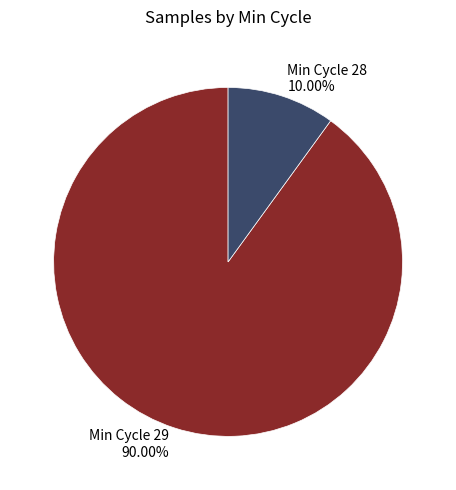

Between Min Cycle 29 and Min Cycle 28, which is larger?

Min Cycle 29